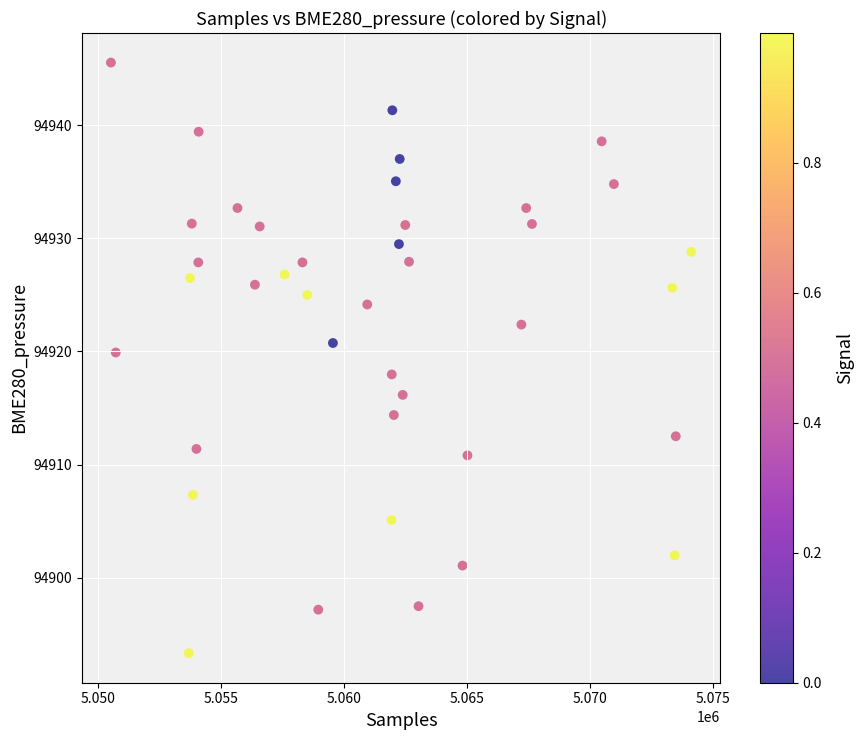

What is the range of X values (max minus min)?

23612.0